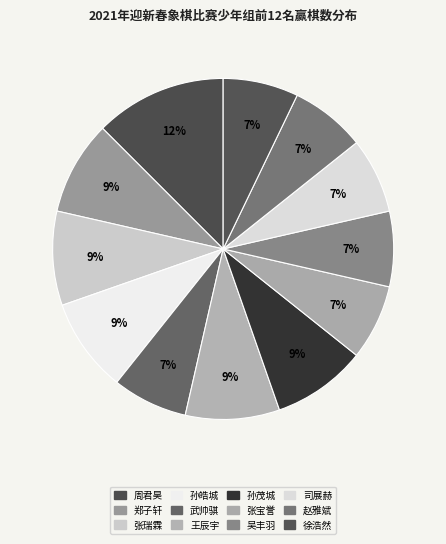

How many segments does this pie chart have?

12